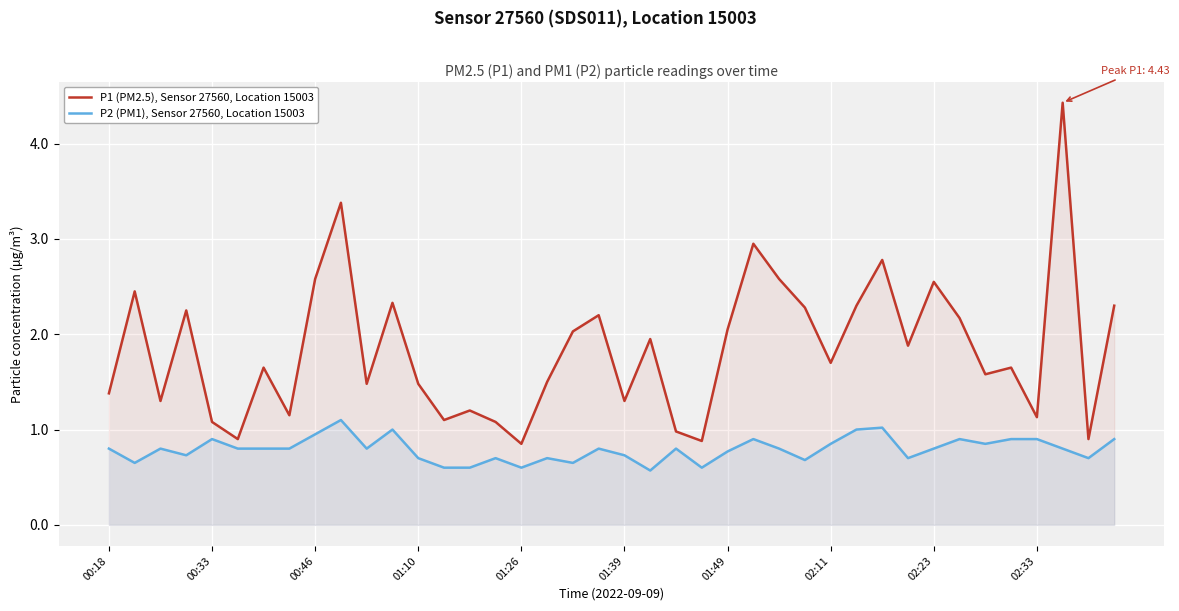

Which series has the largest range (max minus min)?

P1 (PM2.5), Sensor 27560, Location 15003